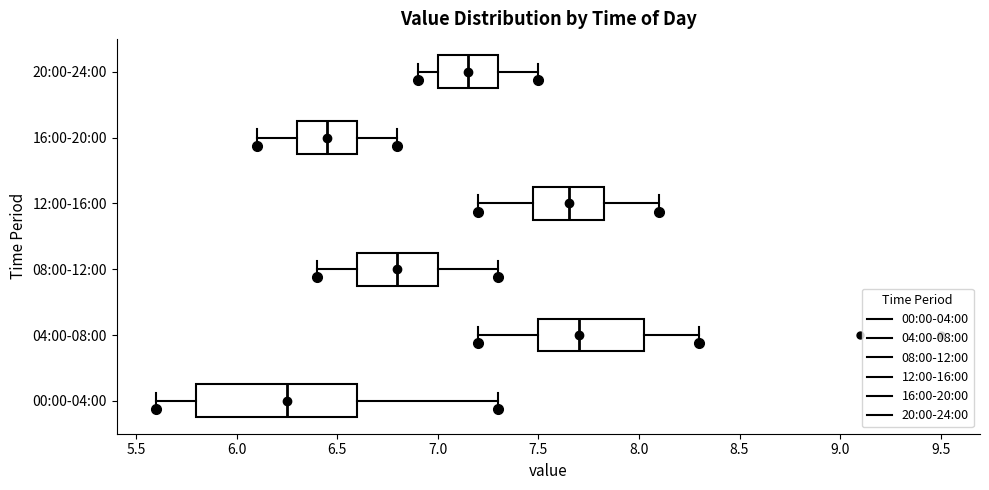

Reading bottom to top, transcribe this box plot: for each box, give where its median line is, the range the box spans, and where its two whiskers end, as read against the x-axis. The values are not printed on the chart, so give them approximately, as read against the axis.

00:00-04:00: median 6.25, box 5.80 to 6.60, whiskers 5.60 to 7.30
04:00-08:00: median 7.70, box 7.50 to 8.05, whiskers 7.20 to 8.30
08:00-12:00: median 6.80, box 6.60 to 7.00, whiskers 6.40 to 7.30
12:00-16:00: median 7.65, box 7.50 to 7.85, whiskers 7.20 to 8.10
16:00-20:00: median 6.45, box 6.30 to 6.60, whiskers 6.10 to 6.80
20:00-24:00: median 7.15, box 7.00 to 7.30, whiskers 6.90 to 7.50